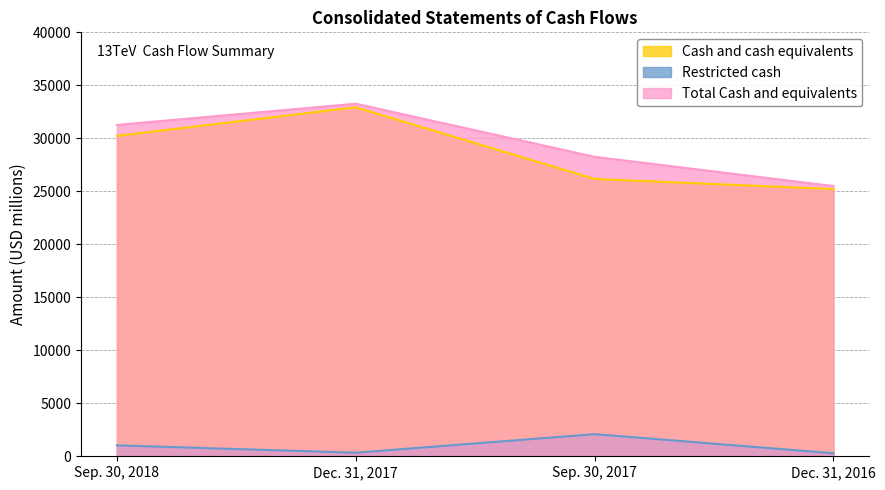

What is the spread (max minus min) of values at Dec. 31, 2016?

25208